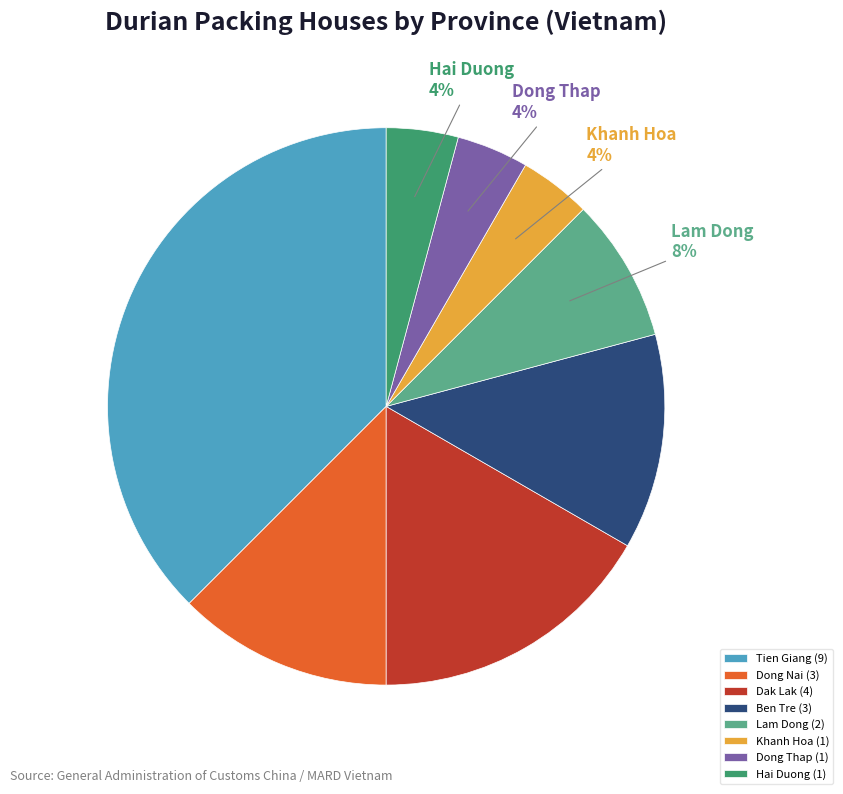

Count the number of slices in the pie.

8